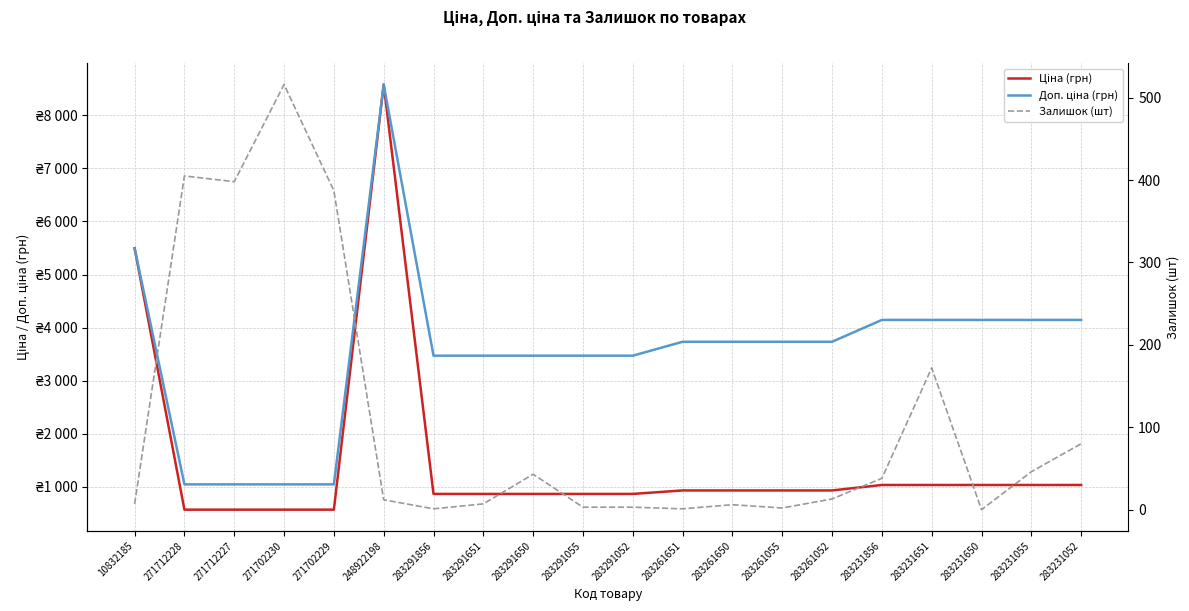

At 271702230, list the series in order from largest to smallest.

Доп. ціна (грн), Ціна (грн), Залишок (шт)